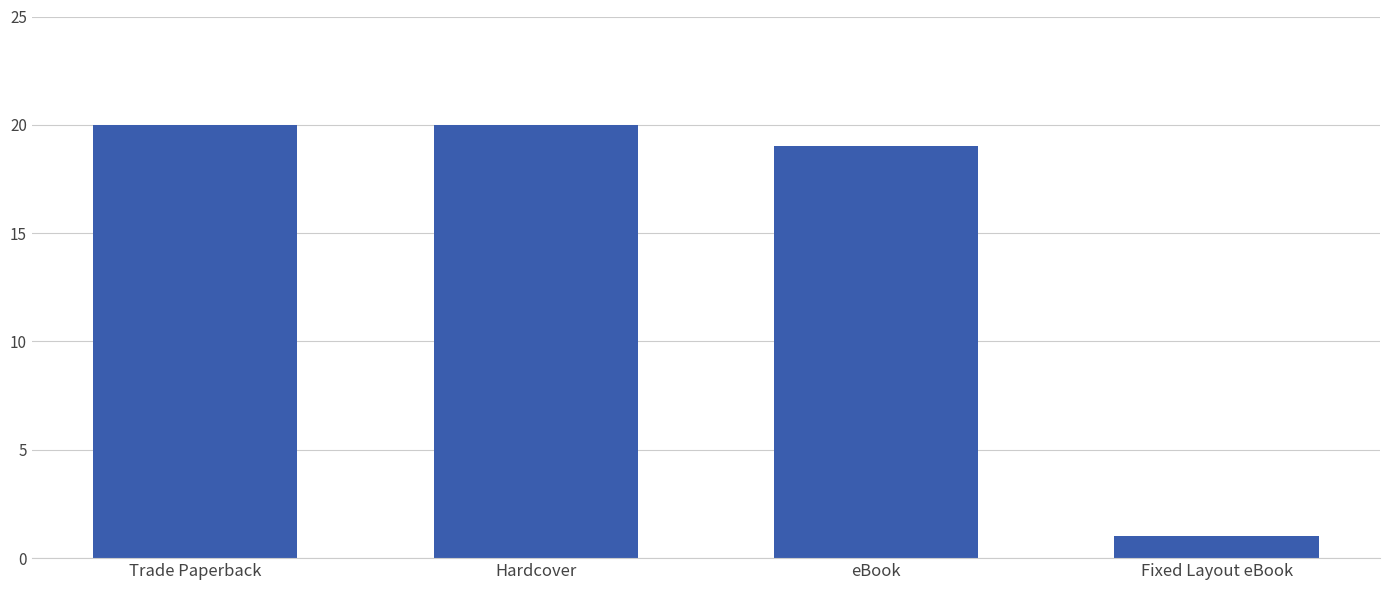

What is the maximum value shown in the chart?

20